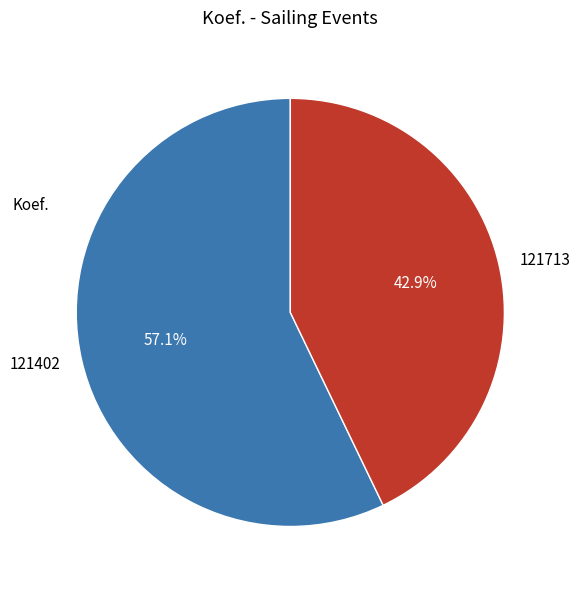

Is there a majority slice in this chart?

Yes